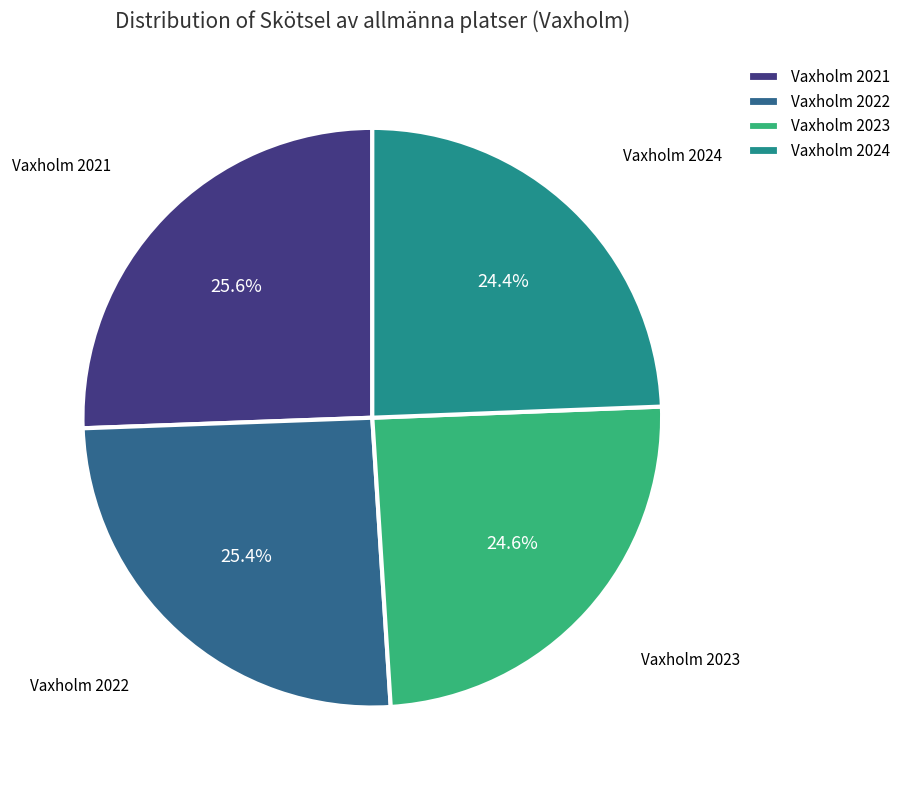

Count the number of slices in the pie.

4